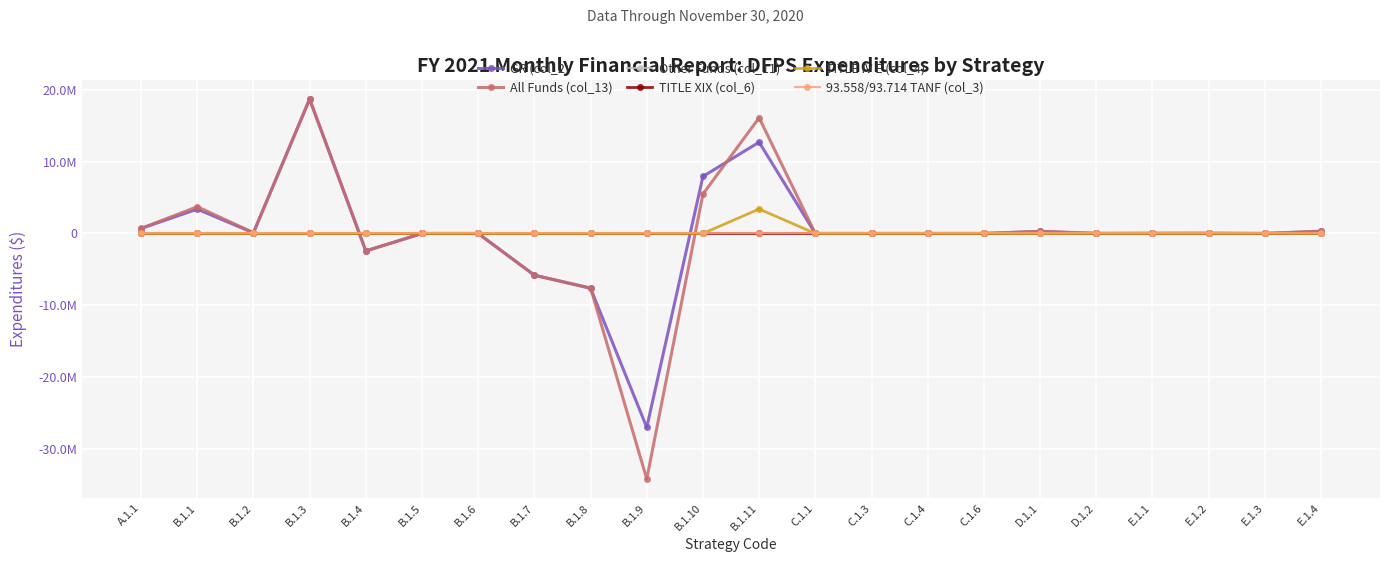

Which has a higher value, B.1.1 or C.1.3?

B.1.1